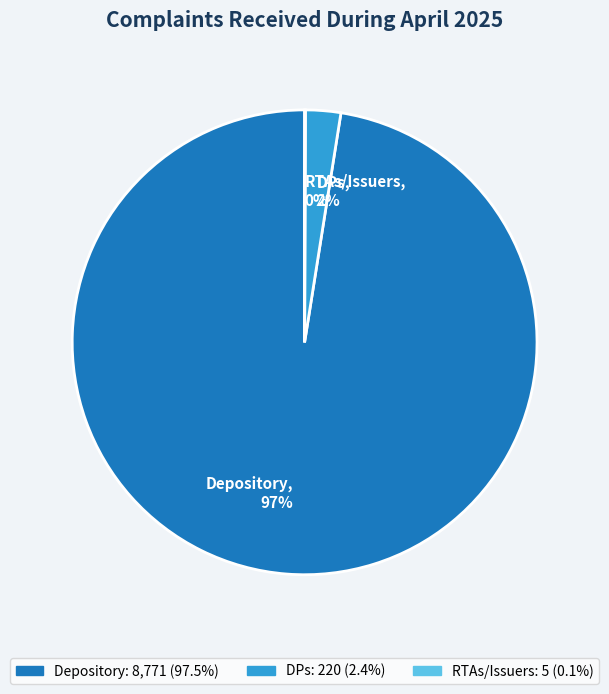

What percentage is the DPs slice, to the nearest percent?

2%